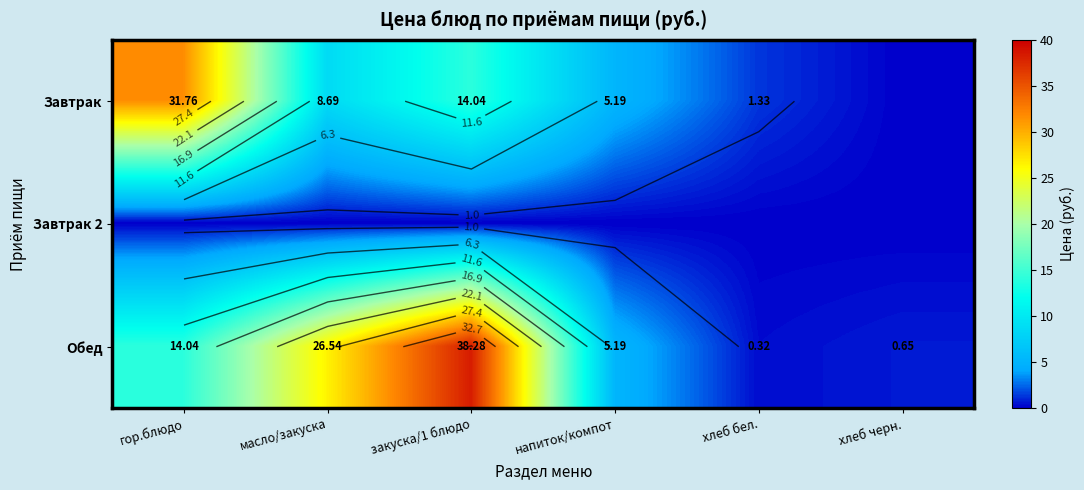

List the labels in order of Завтрак 2 value, largest first.

гор.блюдо, масло/закуска, закуска/1 блюдо, напиток/компот, хлеб бел., хлеб черн.